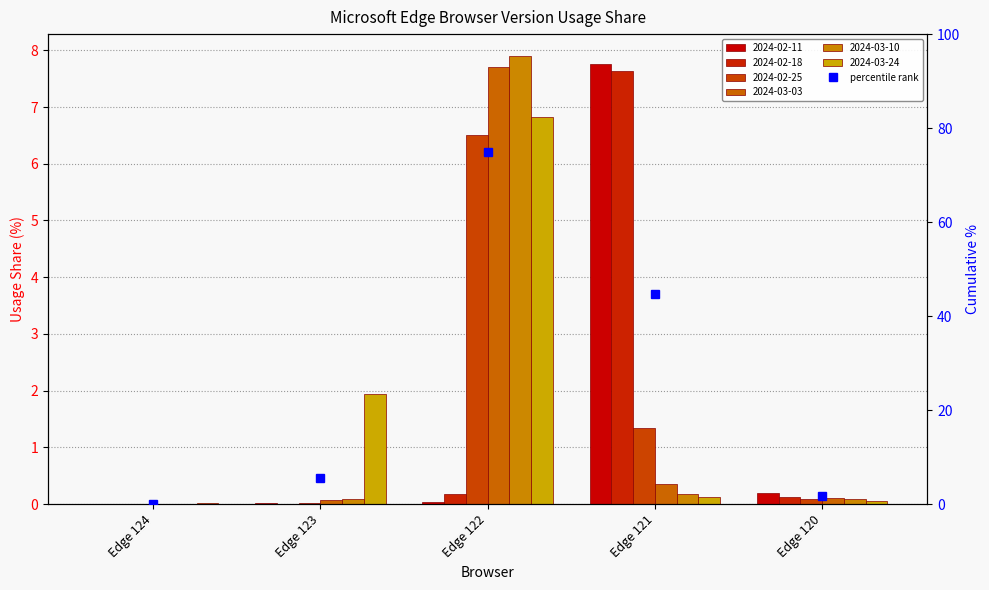

What is the difference between the second highest and second lowest values in the 2024-03-24 series?

1.9